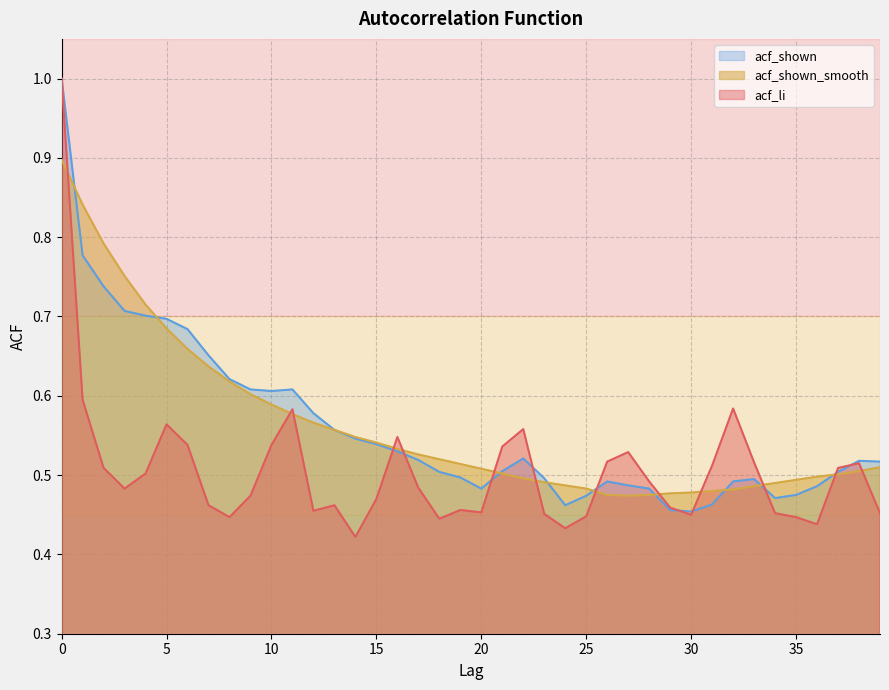

Where do acf_shown_smooth and acf_li first cross each other?

0 and 1